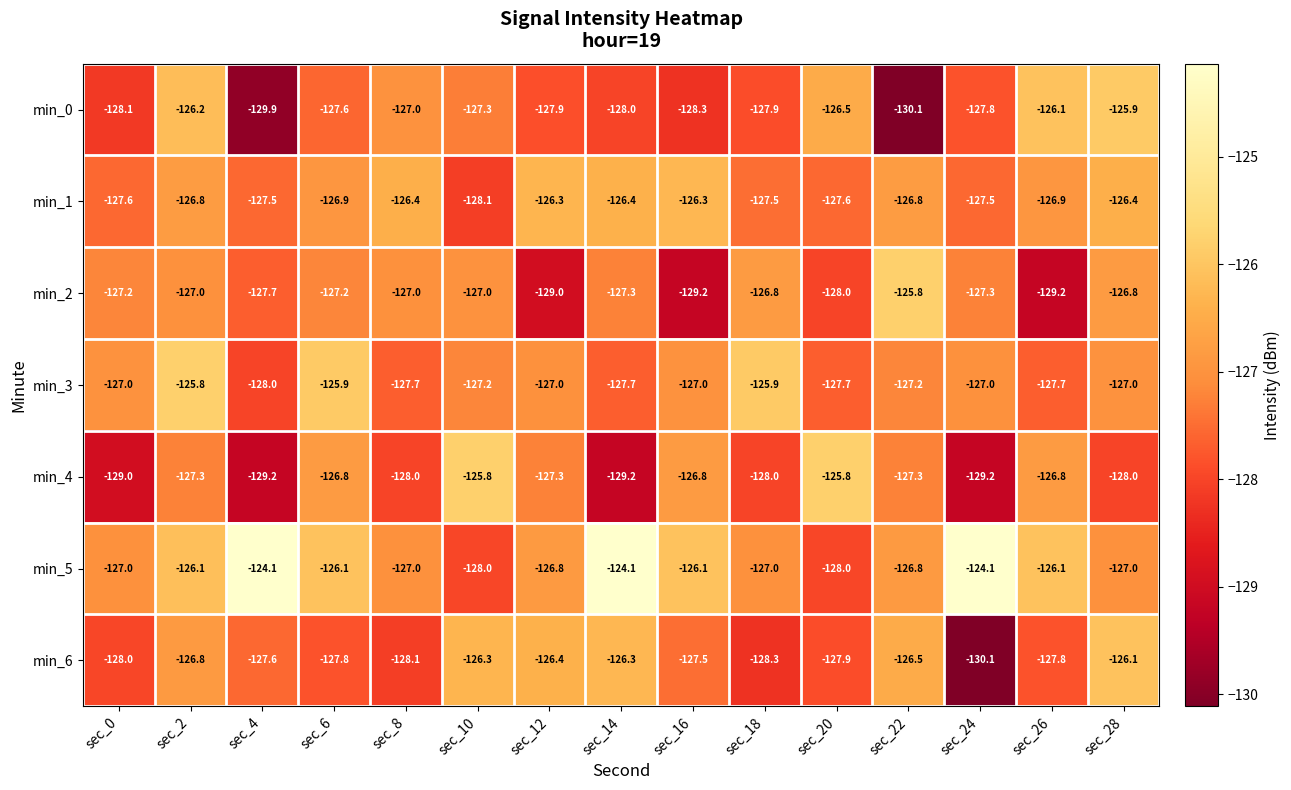

What is the sum of all min_0 values?

-1914.6